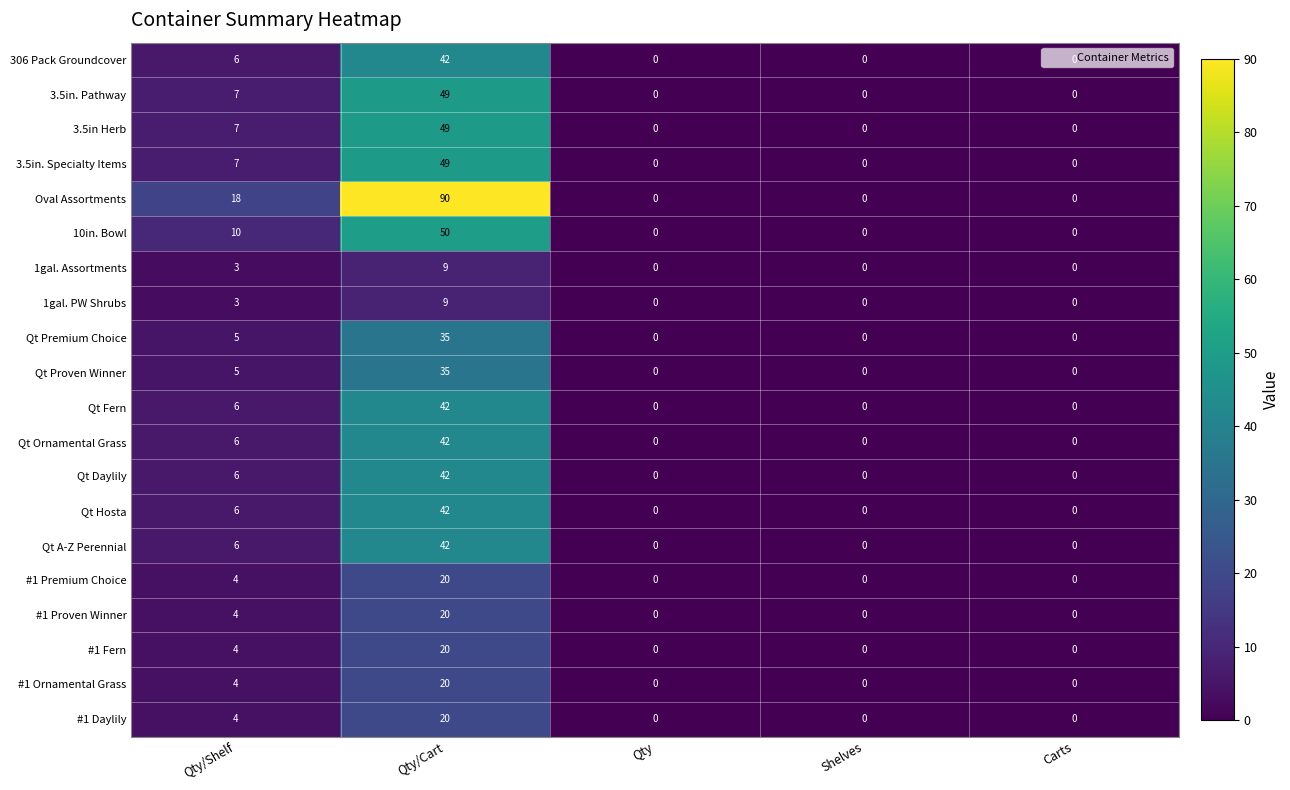

How many values in 1gal. Assortments are above zero?

2